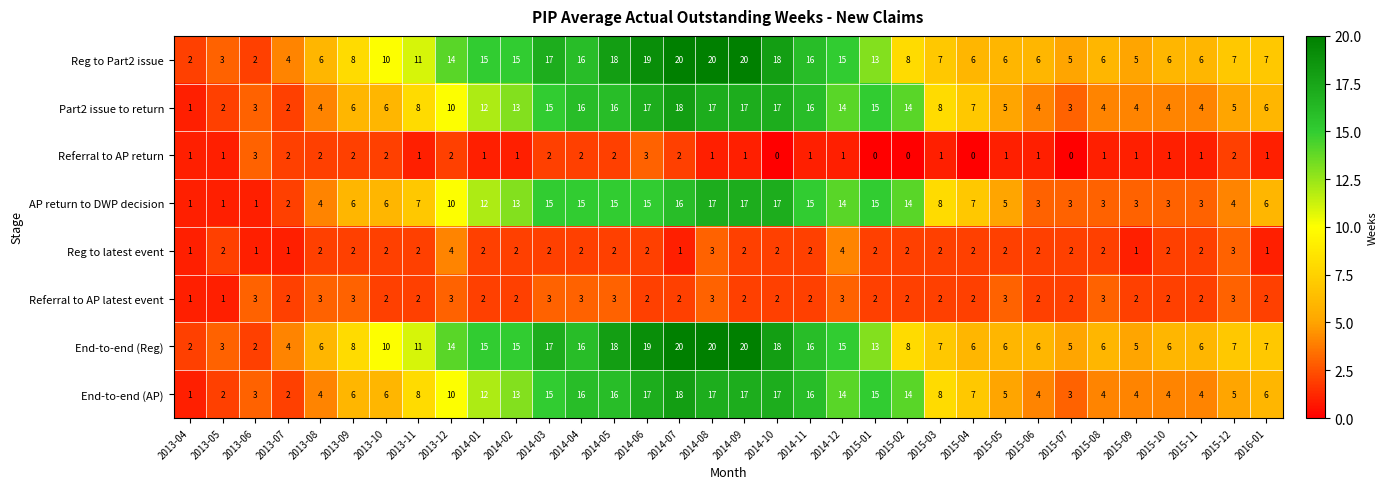

What is the sum of all End-to-end (AP) values?

313